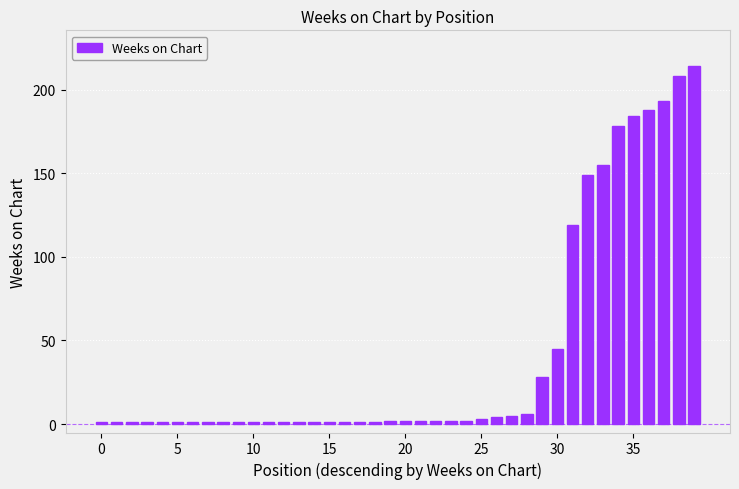

What is the greatest value displayed?

214